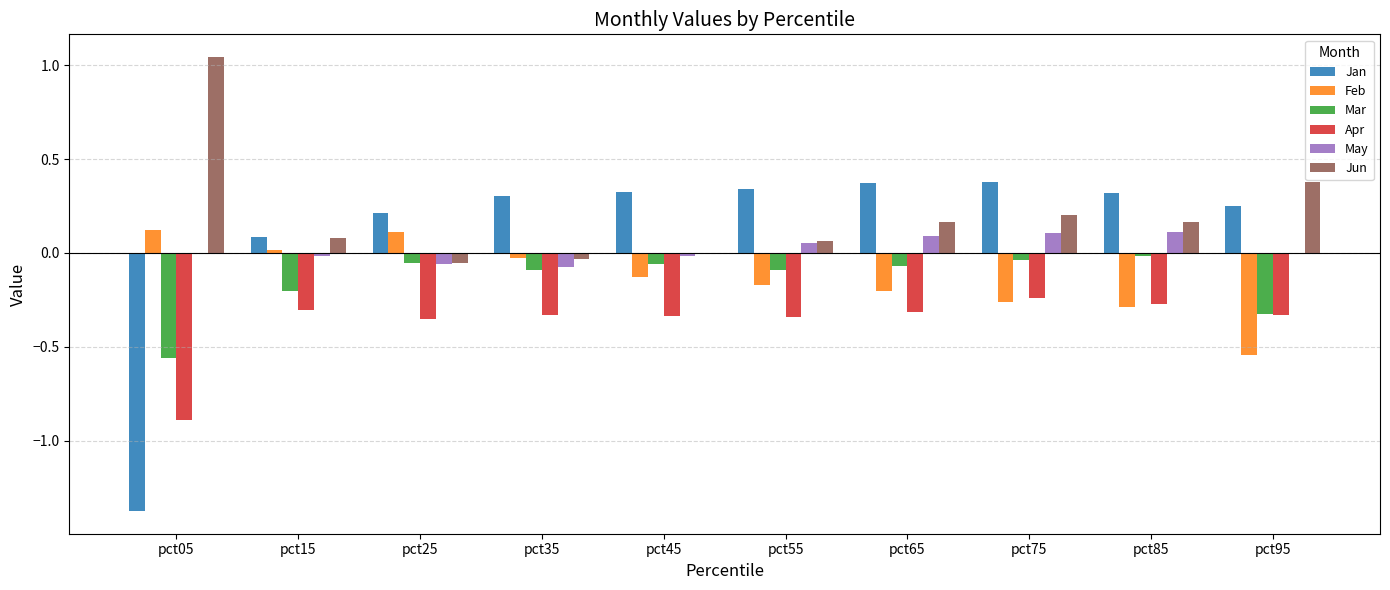

At which category does the chart reach its peak across all series?

pct05